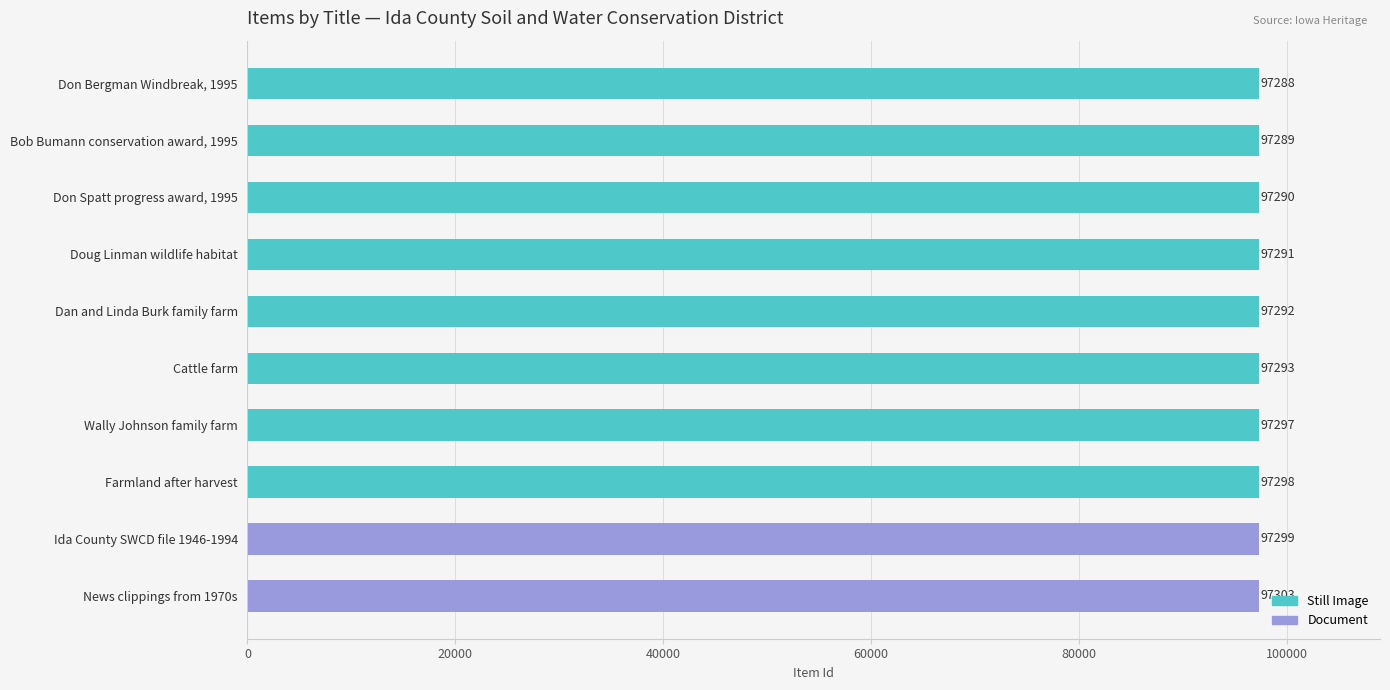

Read the value at Don Bergman Windbreak, 1995, to the nearest 5.

97290